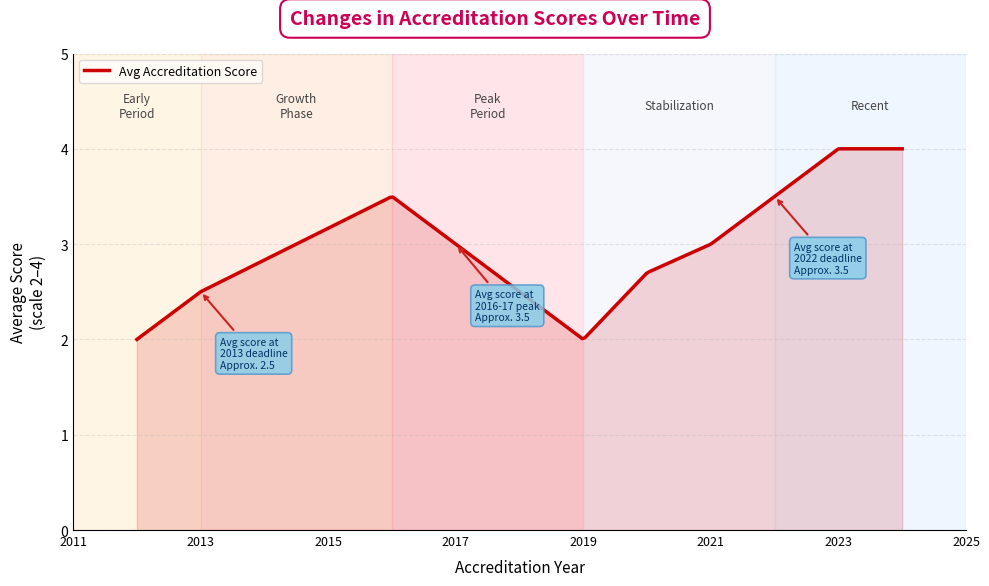

What is the smallest value displayed?

2.0